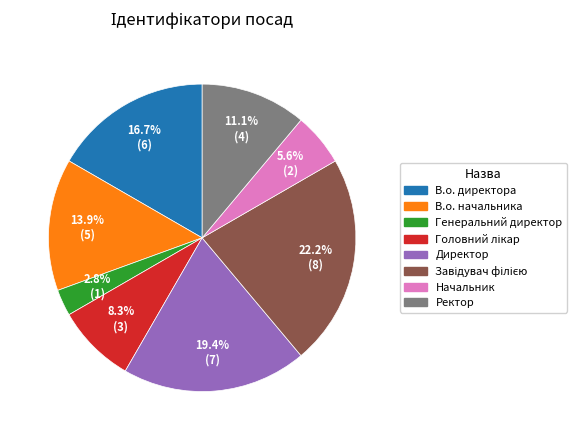

Is there a majority slice in this chart?

No